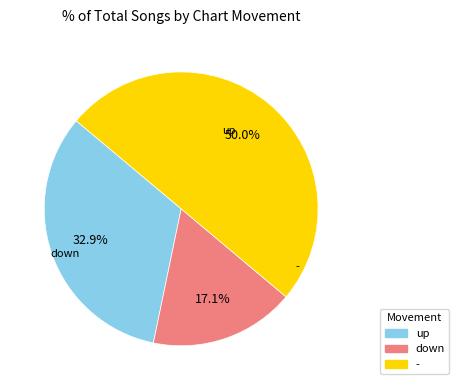

To the nearest percent, what is the difference between the largest and smallest slice percentages?

33%